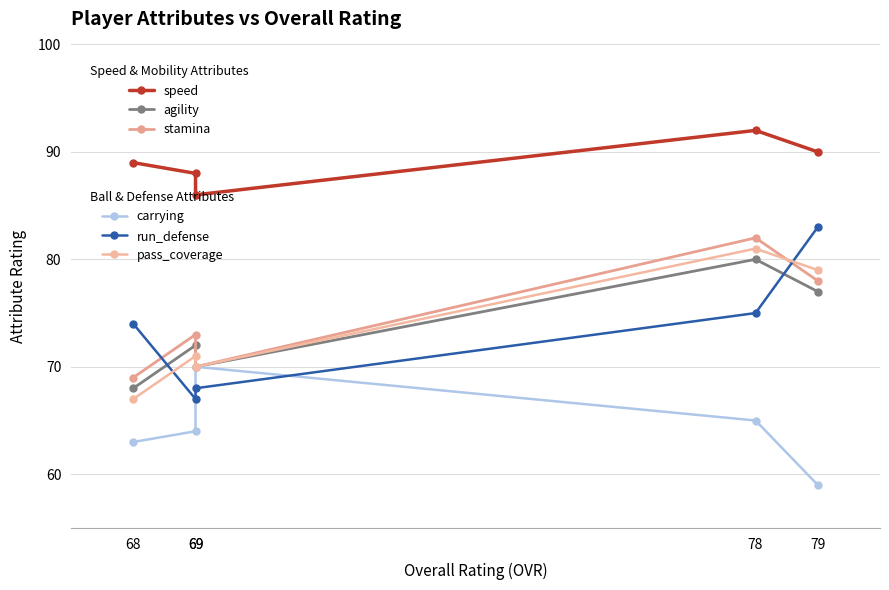

What is the maximum value for speed?

92